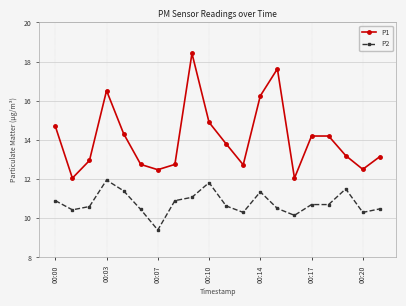

How many values in the P2 series exceed 10?

19